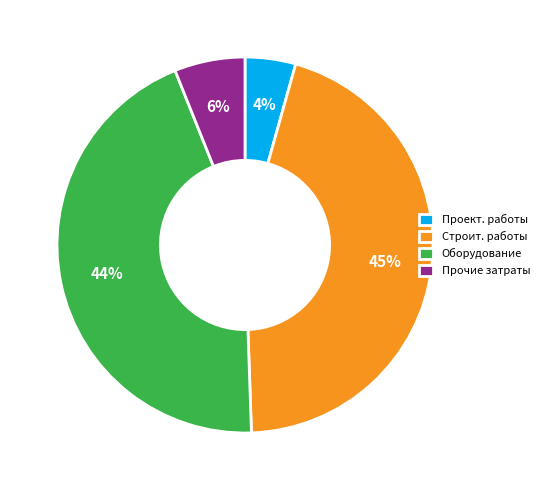

How many slices are in this pie chart?

4